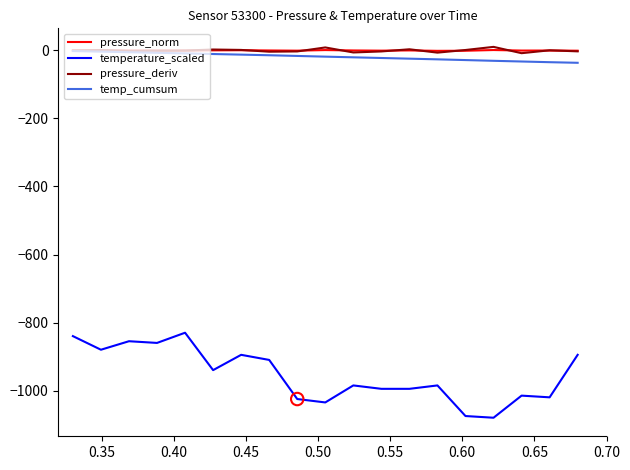

What are all the series names shown in the legend?

pressure_norm, temperature_scaled, pressure_deriv, temp_cumsum